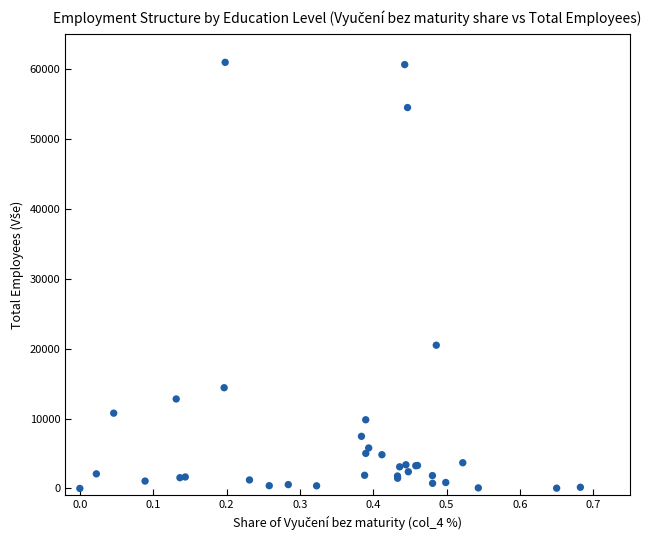

What Y value in the scatter plot is closest to 30464?

20481